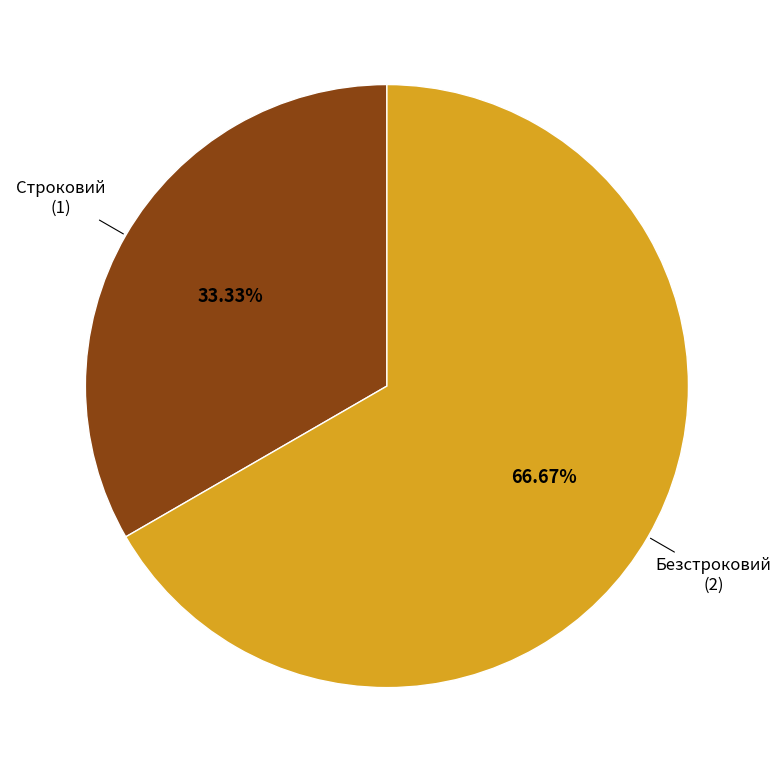

Does any single category account for the majority?

Yes